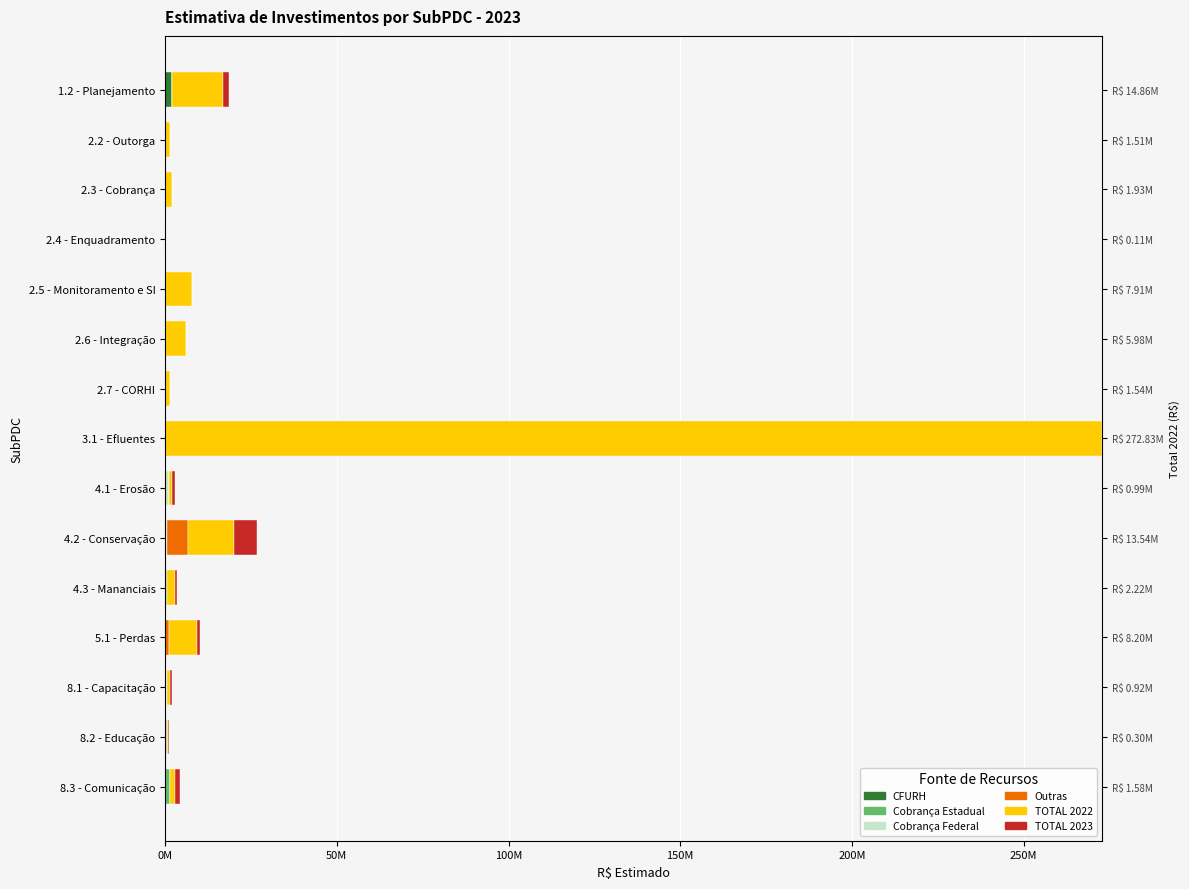

Reading right to left, what are all the values shown in this chart?

CFURH: 1936400.9	0.0	0.0	0.0	0.0	0.0	0.0	0.0	0.0	0.0	0.0	0.0	0.0	0.0	0.0
Cobrança Estadual: 0.0	0.0	0.0	0.0	0.0	0.0	0.0	0.0	0.0	150000.0	600000.0	0.0	300000.0	400000.0	1377200.0
Cobrança Federal: 0.0	0.0	0.0	0.0	0.0	0.0	0.0	0.0	991950.0	497509.4	0.0	0.0	215000.0	0.0	0.0
Outras: 0.0	0.0	0.0	0.0	0.0	0.0	0.0	0.0	0.0	5896815.4	0.0	1000000.0	0.0	0.0	0.0
TOTAL 2022: 14858224.0	1512000.0	1929591.2	106637.6	7907067.3	5975452.7	1535935.4	272827246.6	991950.0	13544519.4	2218725.6	8200000.0	915813.2	300000.0	1583046.7
TOTAL 2023: 1936400.9	0.0	0.0	0.0	0.0	0.0	0.0	0.0	991950.0	6544324.8	600000.0	1000000.0	515000.0	400000.0	1377200.0